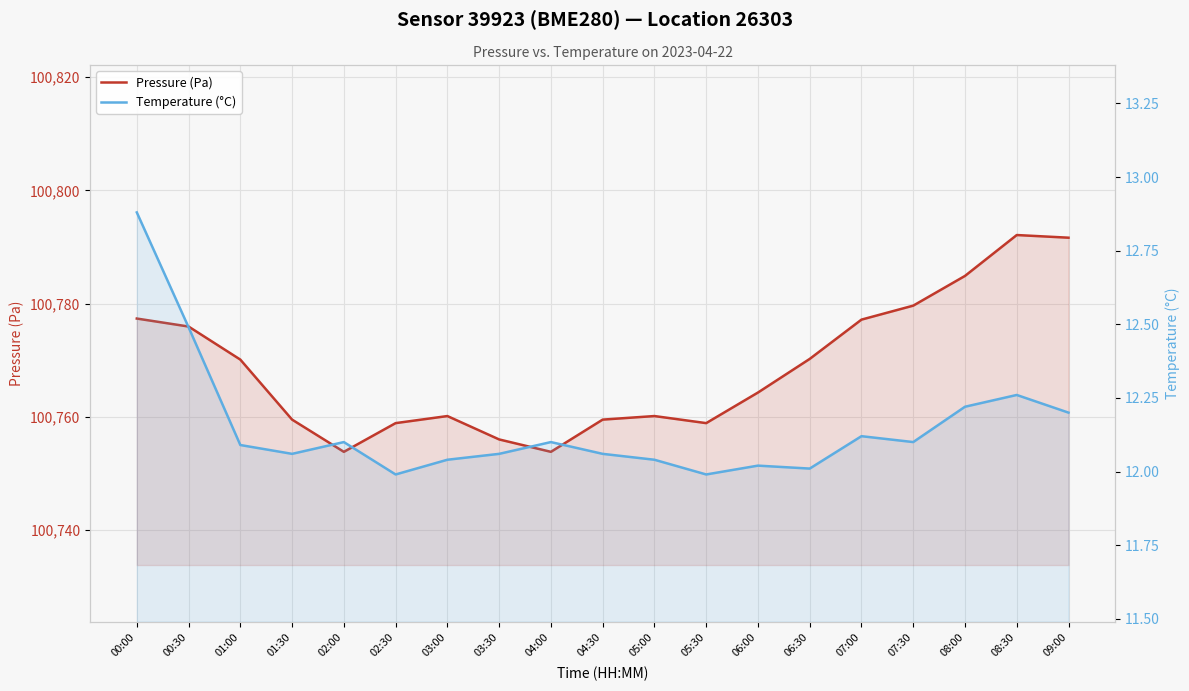

Read the Pressure (Pa) value at 08:00.

100784.9